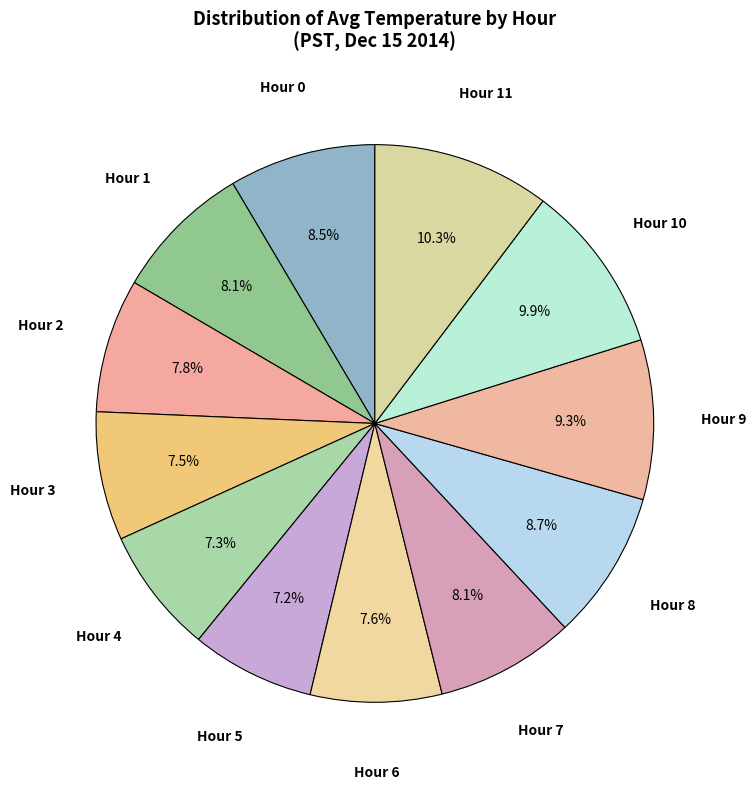

How much of the chart is everything except Hour 0?

91.5%